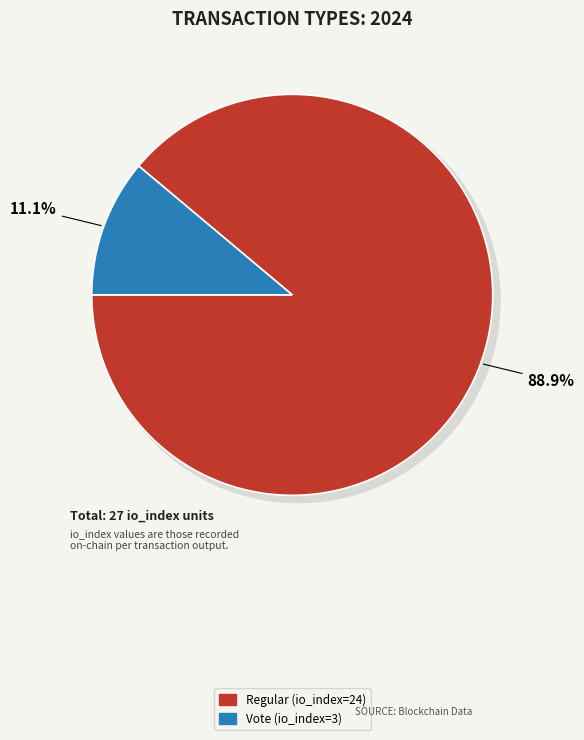

Which has a higher value, Regular (io_index=24) or Vote (io_index=3)?

Regular (io_index=24)